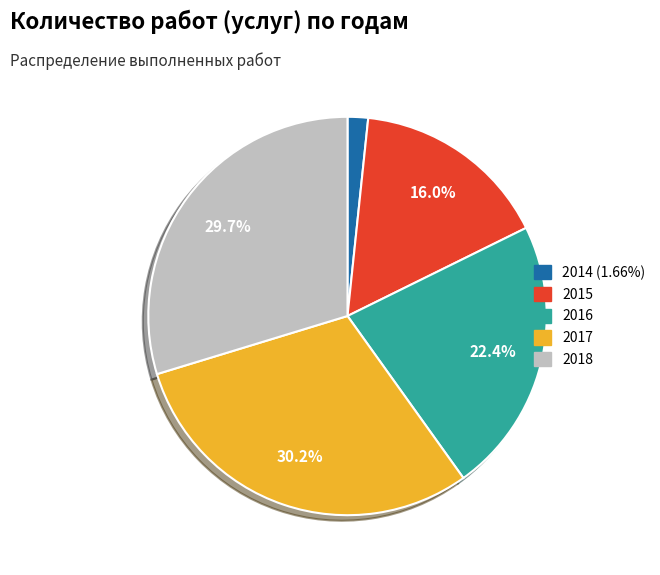

What percentage is NOT represented by 2015?

84.0%